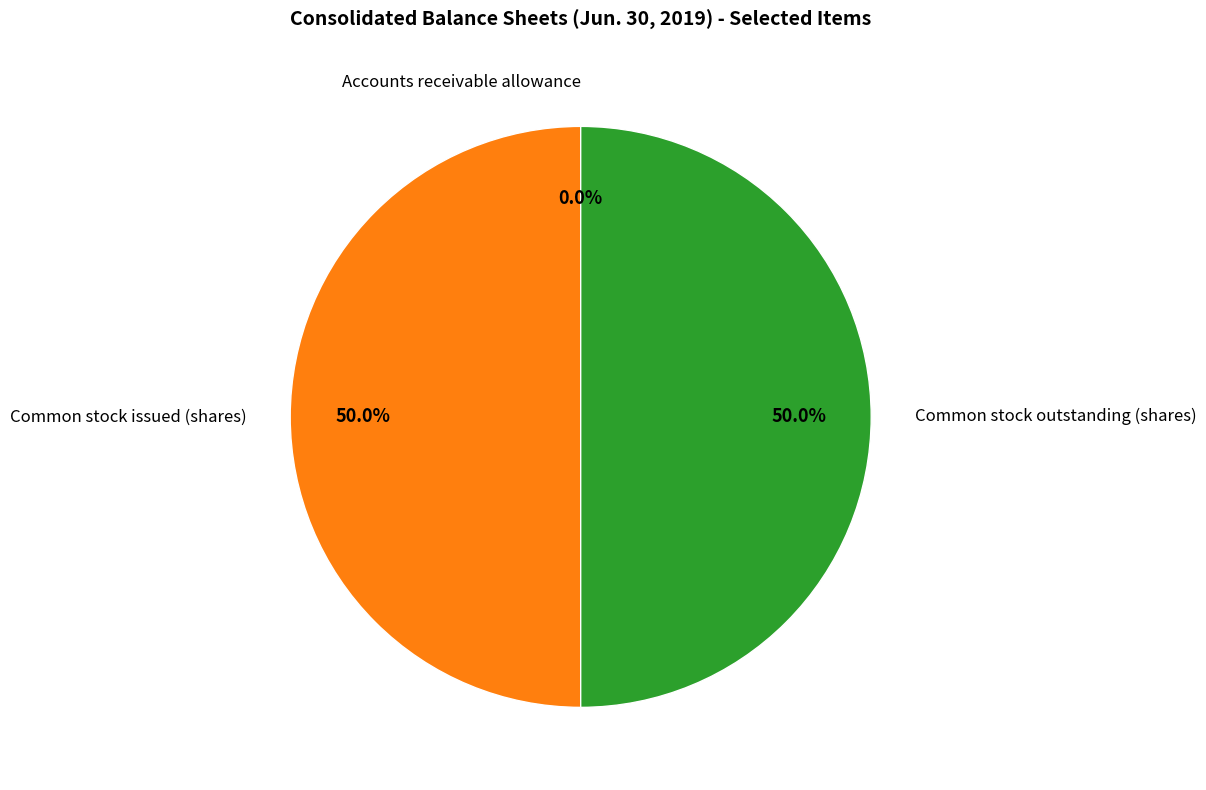

To the nearest percent, what is the difference between the largest and smallest slice percentages?

50%